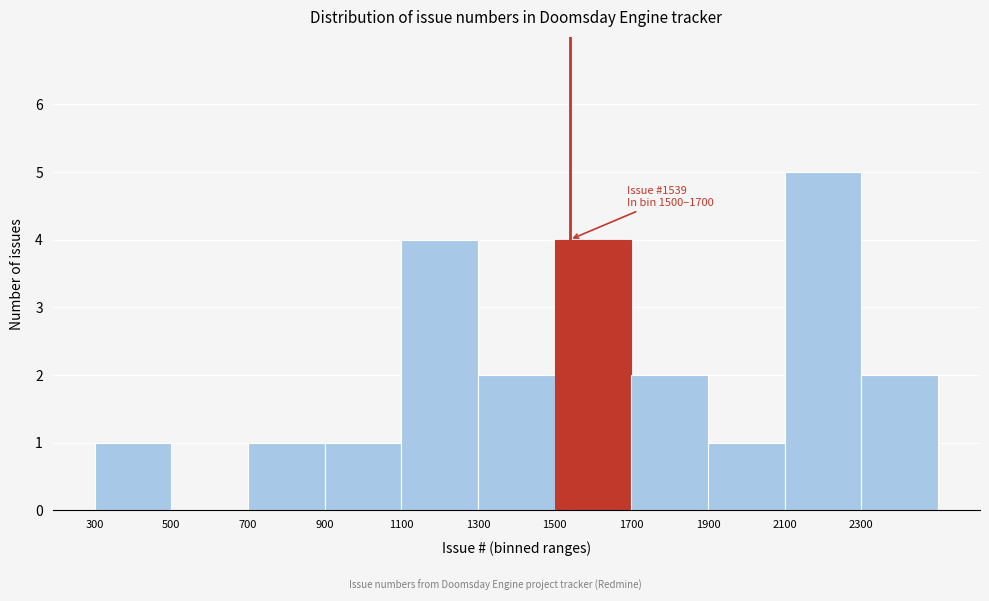

Which range on the x-axis has the tallest bar?

2100 to 2300